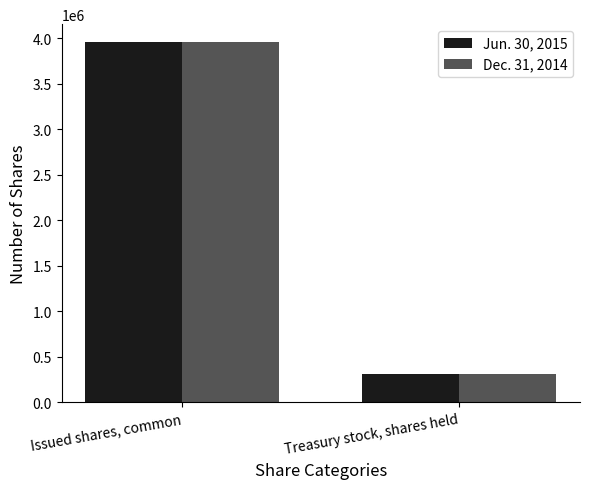

What are all the series names shown in the legend?

Jun. 30, 2015, Dec. 31, 2014